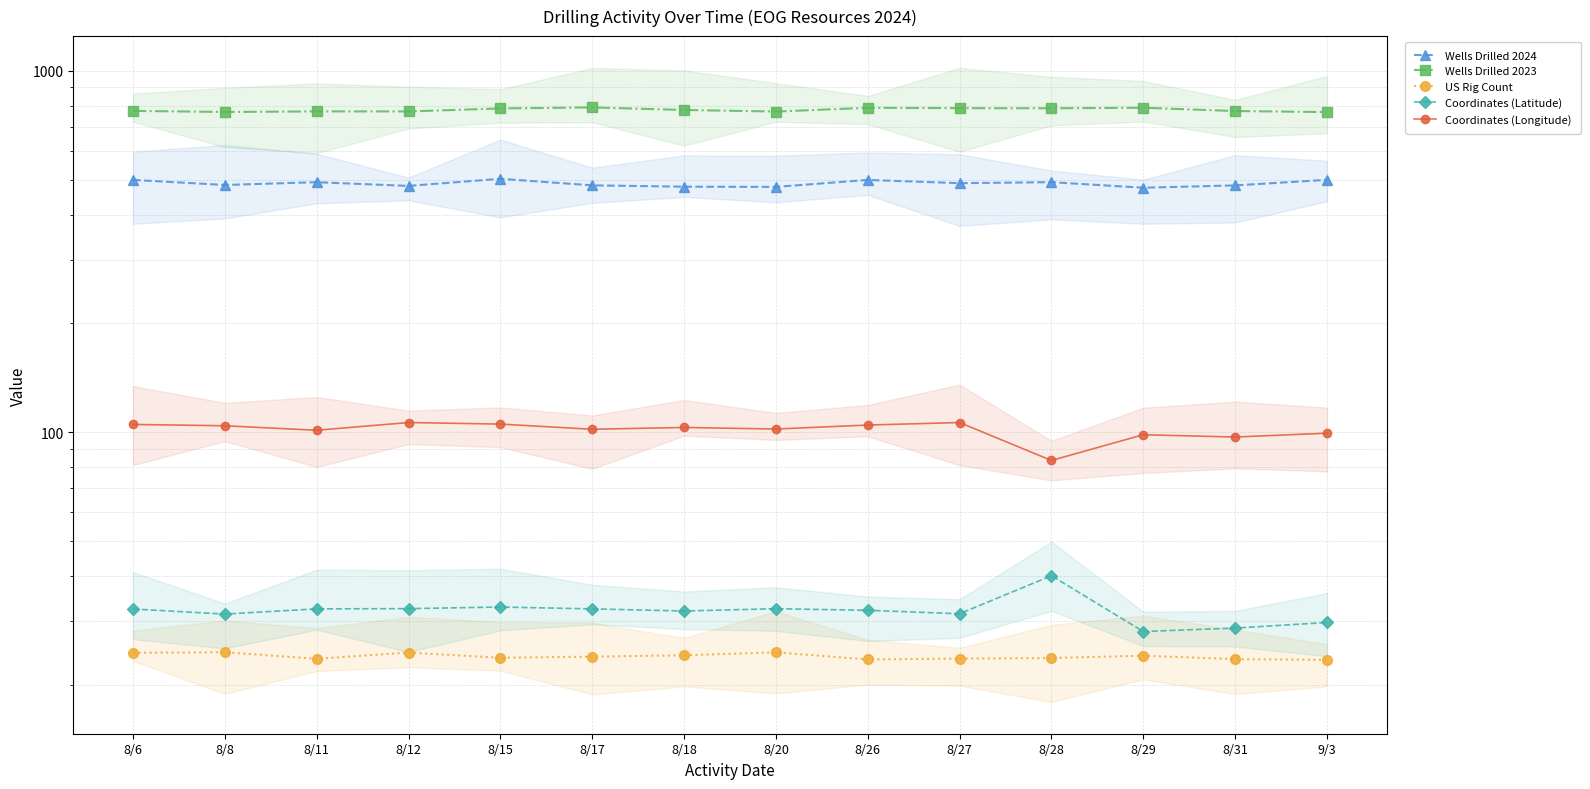

The value of Wells Drilled 2024 at 8/11 is 491.8. True or false?

True